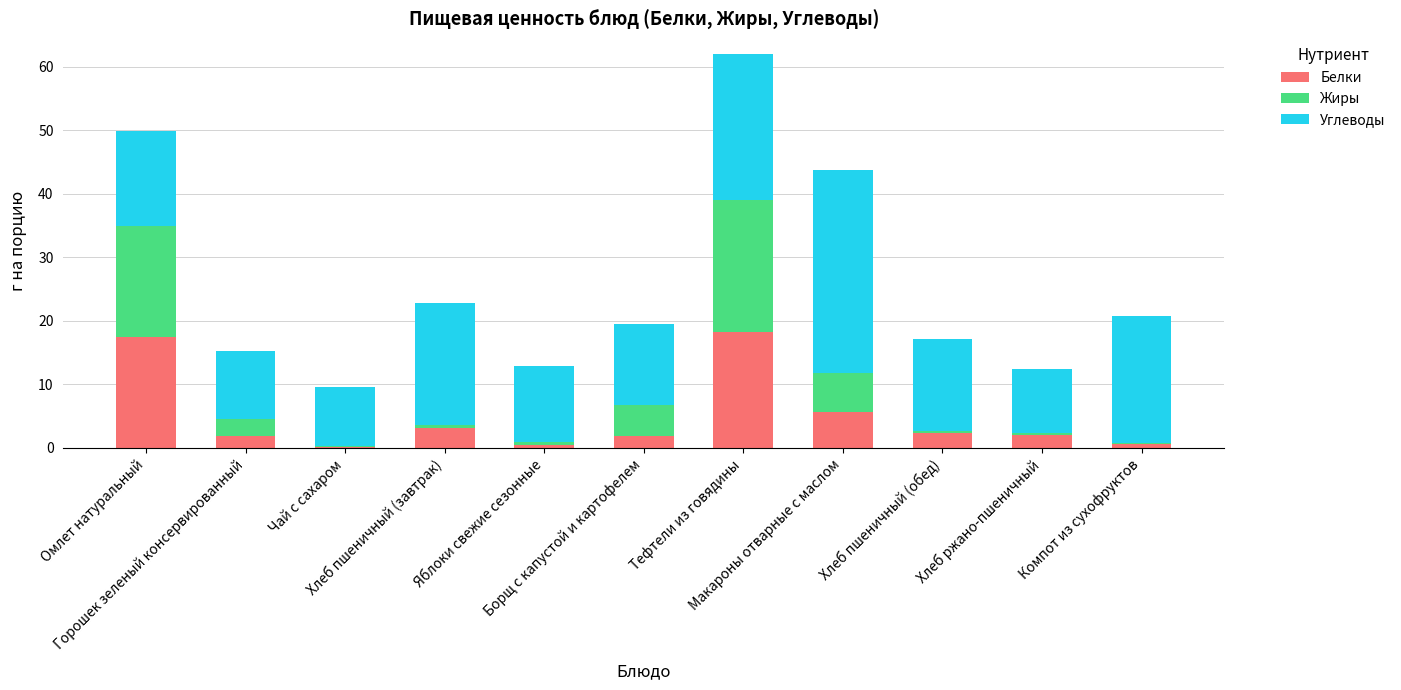

What is the maximum value for Белки?

18.2